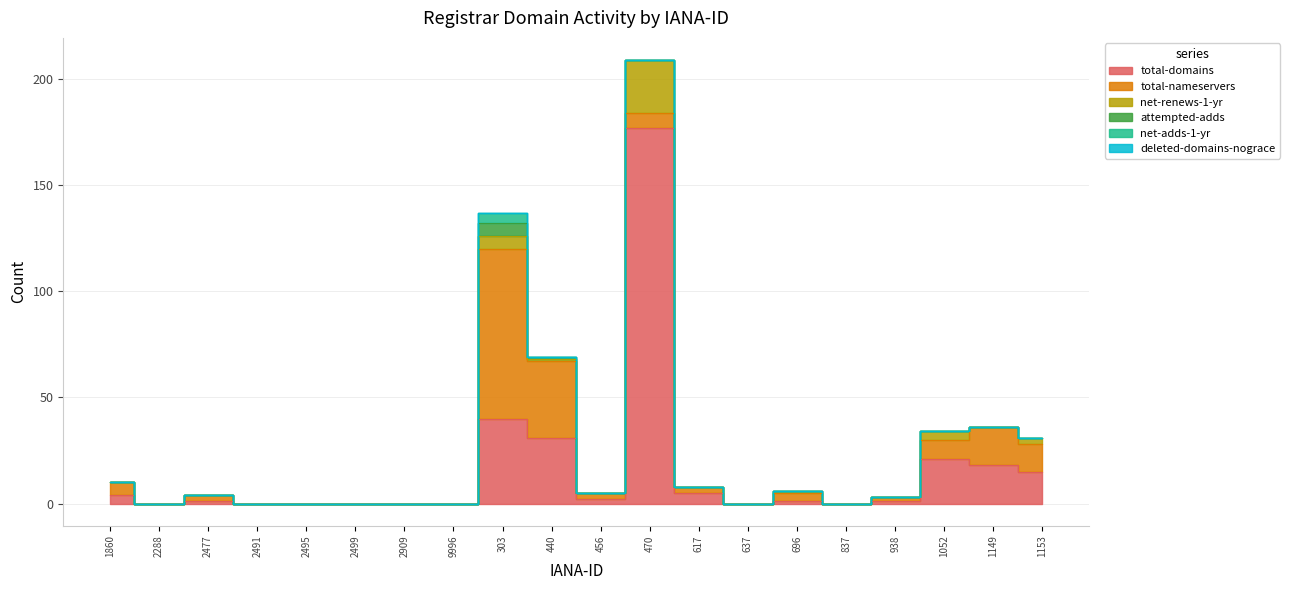

How many interior local peaks does the attempted-adds series have?

1